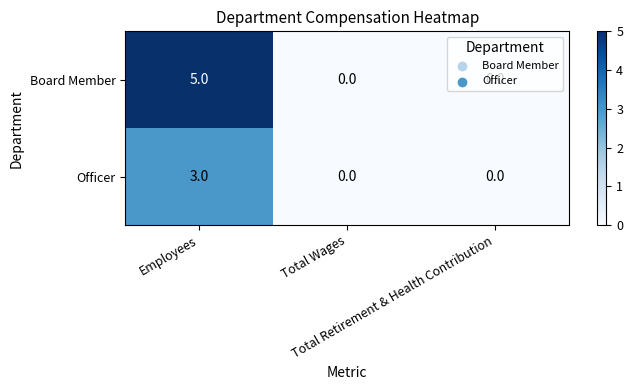

List the series in order of their peak value, highest first.

Board Member, Officer